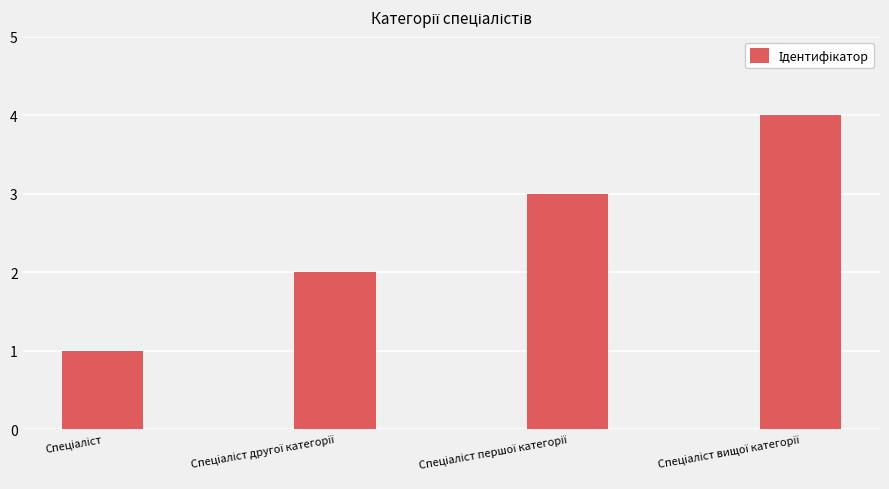

What is the difference between the maximum and minimum values?

3